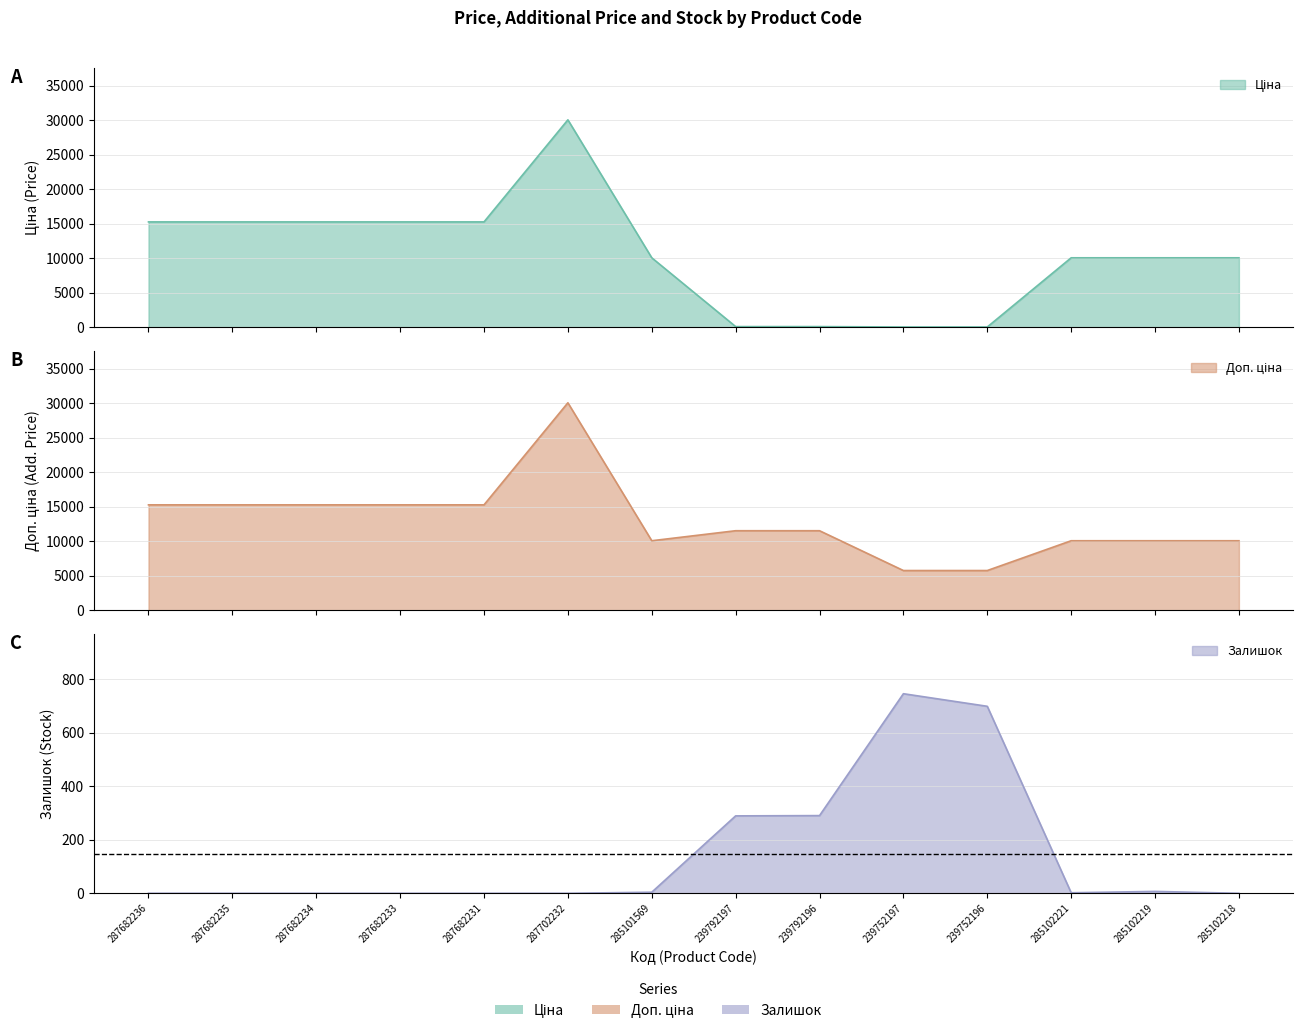

What is the minimum value for Ціна?

57.7